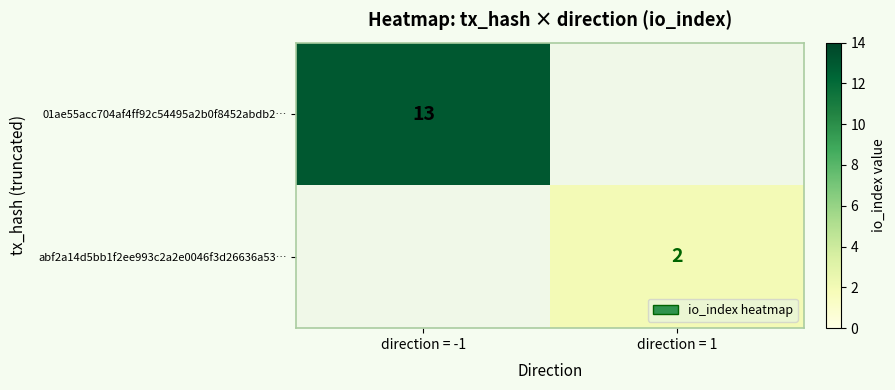

Is it true that abf2a14d5bb1f2ee993c2a2e0046f3d26636a53… equals 3 at direction = 1?

False